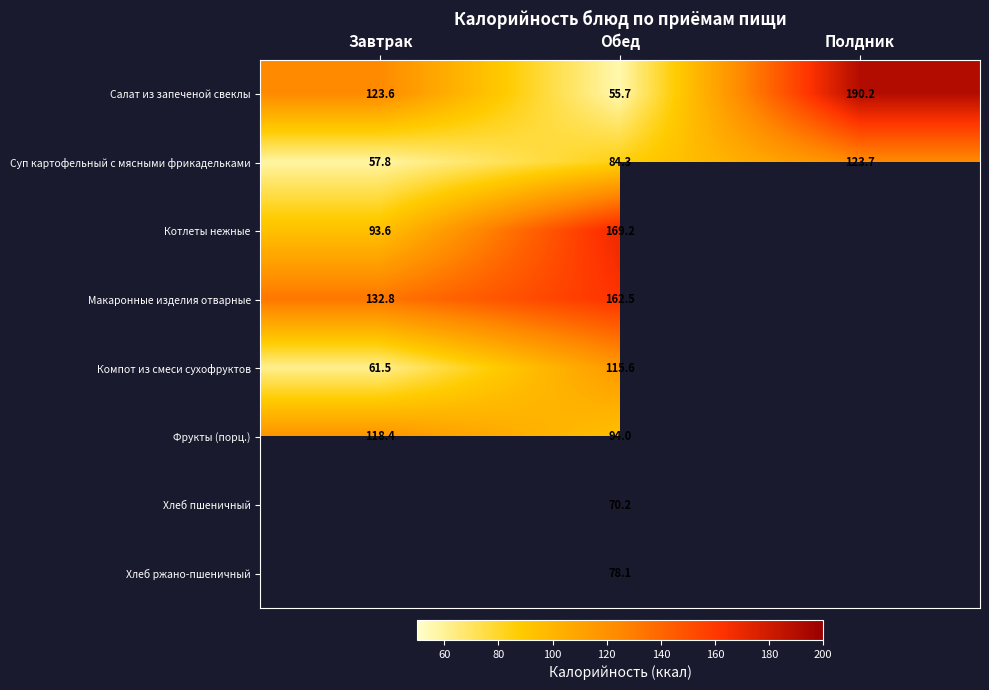

Is the value of Котлеты нежные at Завтрак greater than the value of Салат из запеченой свеклы at Обед?

Yes